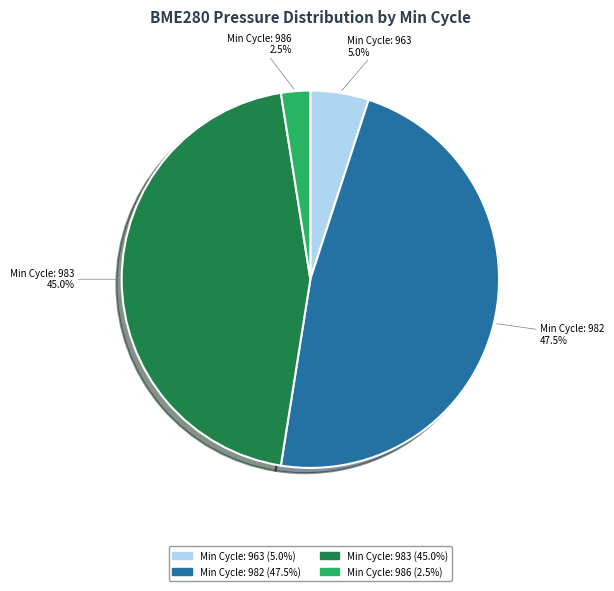

How many segments does this pie chart have?

4